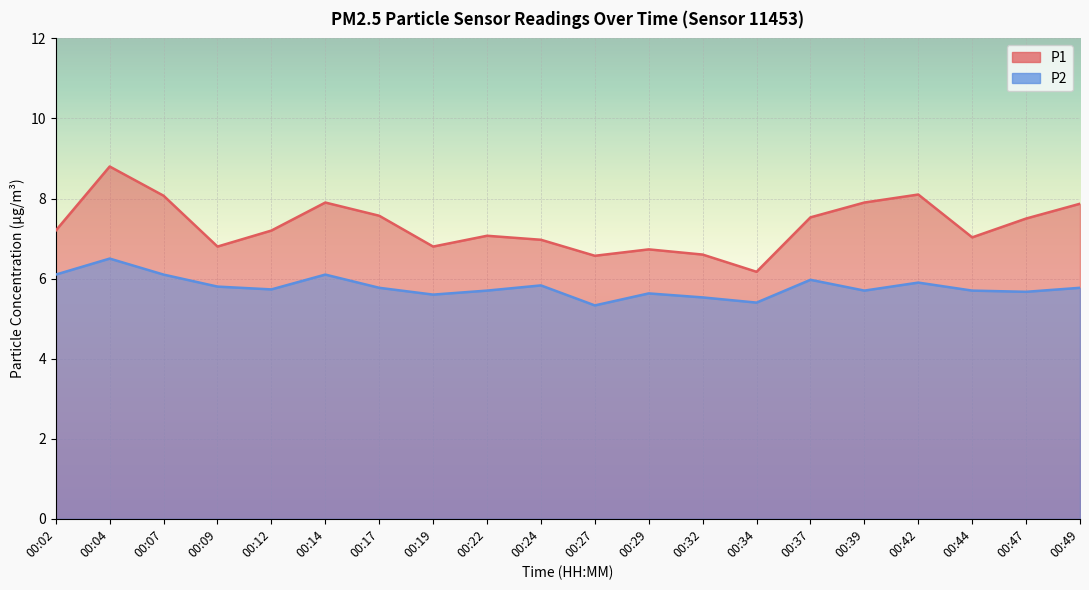

What is the spread (max minus min) of values at 00:07?

2.0